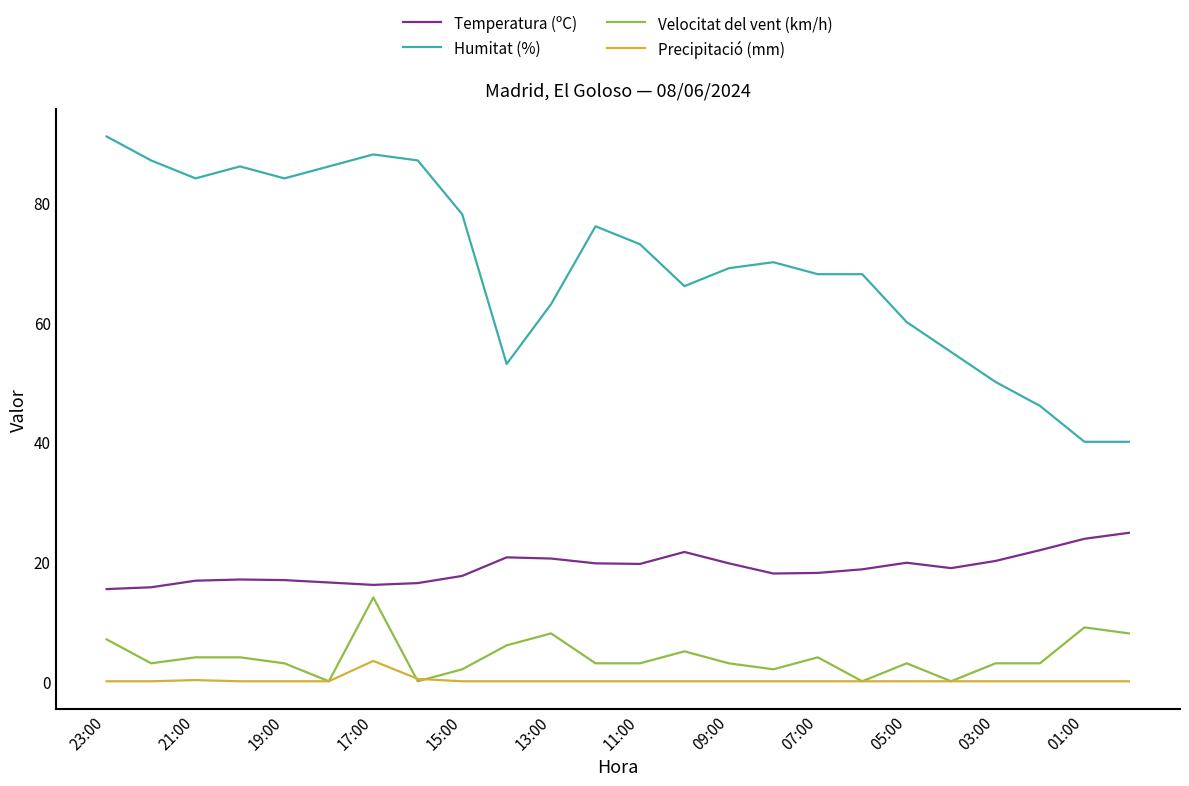

What is the highest value of the Precipitació (mm) series?

3.4